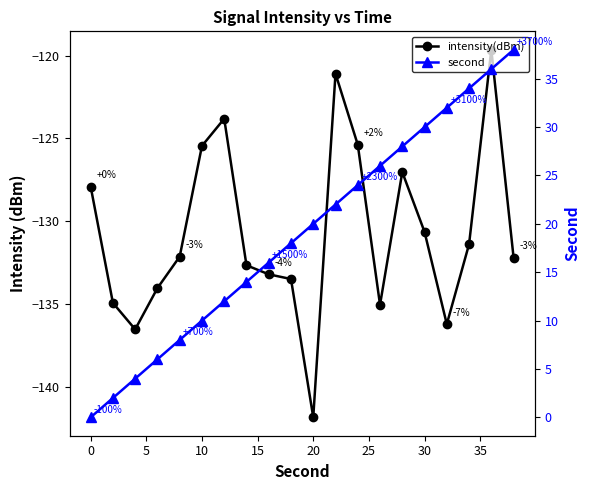

What are all the series names shown in the legend?

intensity(dBm), second